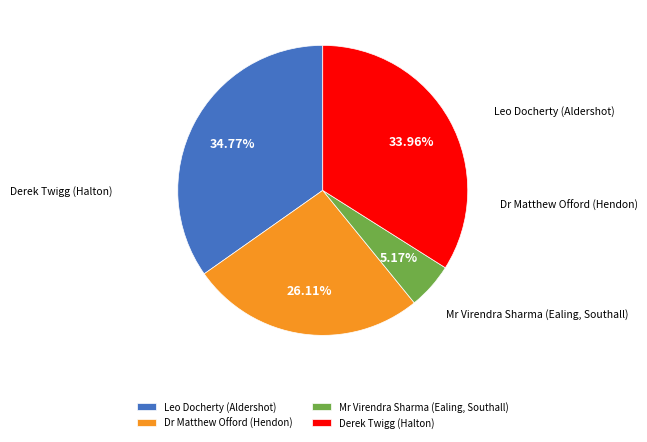

Count the number of slices in the pie.

4